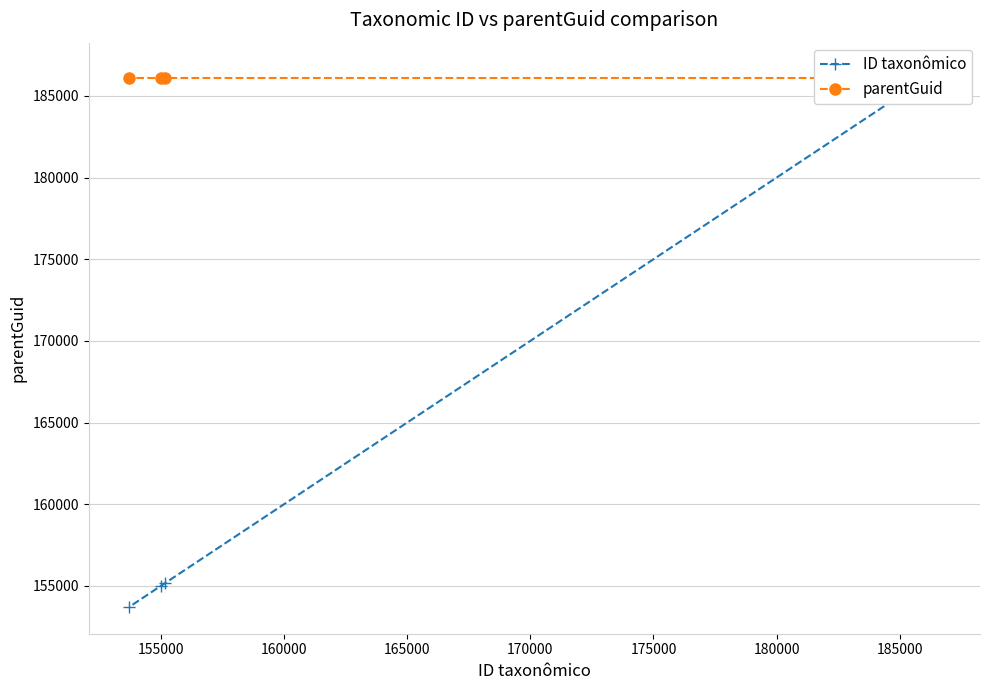

Reading left to right, extract all data points from this chart.

ID taxonômico: 186617	155161	154983	153712
parentGuid: 186123	186123	186123	186123